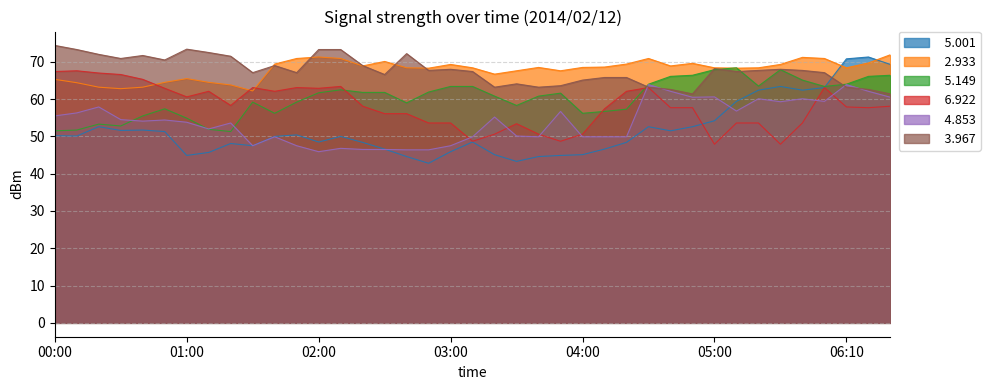

Rank the series by their maximum value, from highest to lowest.

  3.967,   2.933,   5.001,   5.149,   6.922,   4.853